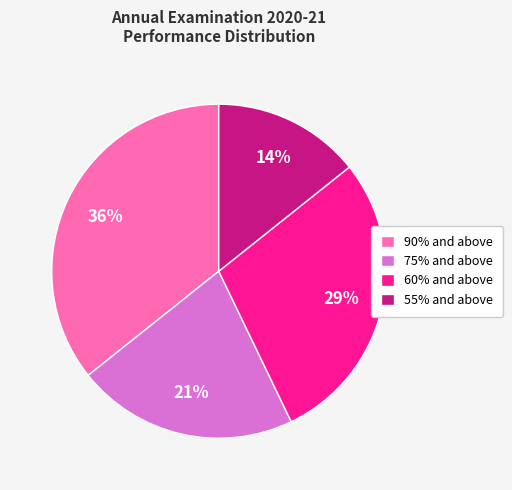

To the nearest percent, what portion does 90% and above represent?

36%